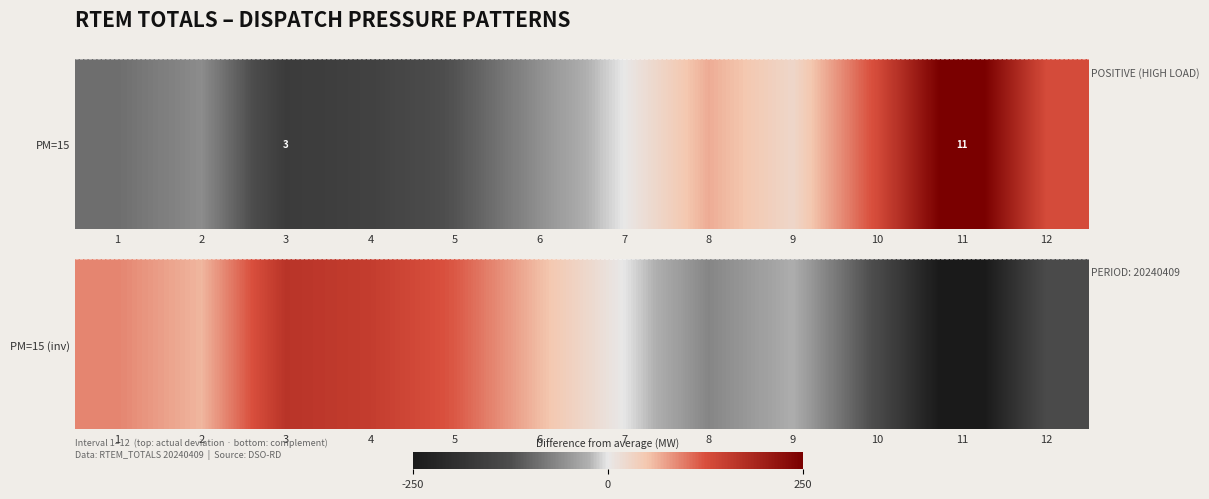

Which has a higher value, 10 or 8?

8